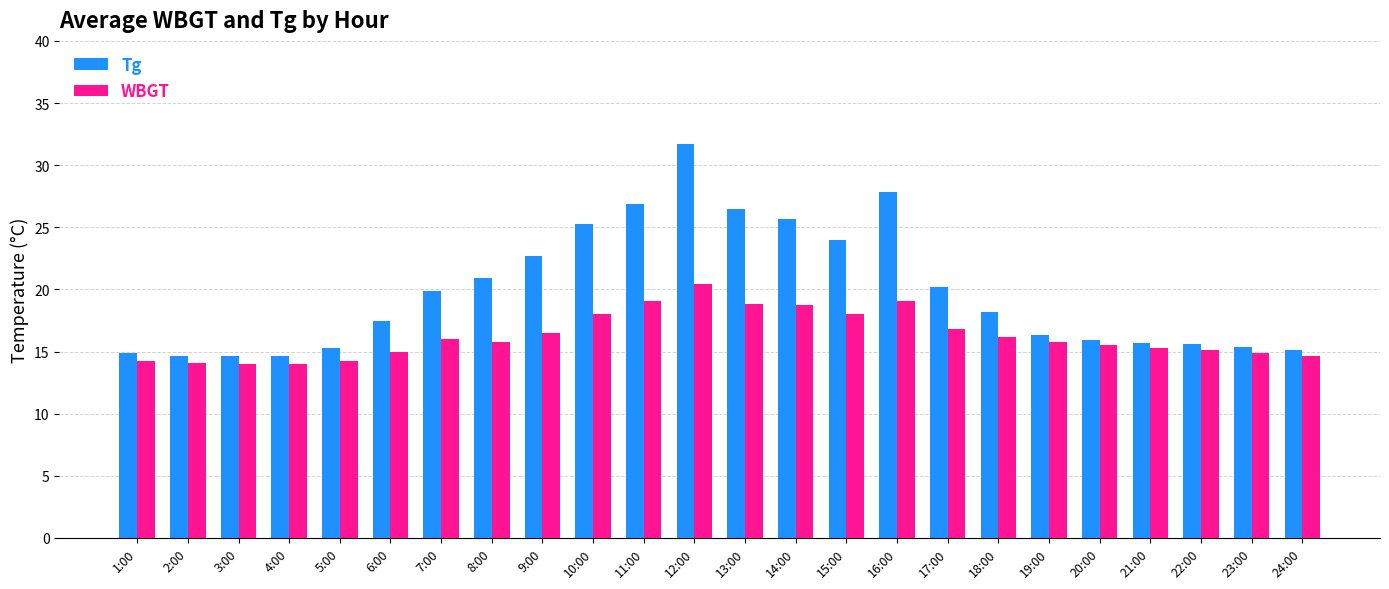

What is the total value across all series at 3:00?

28.6